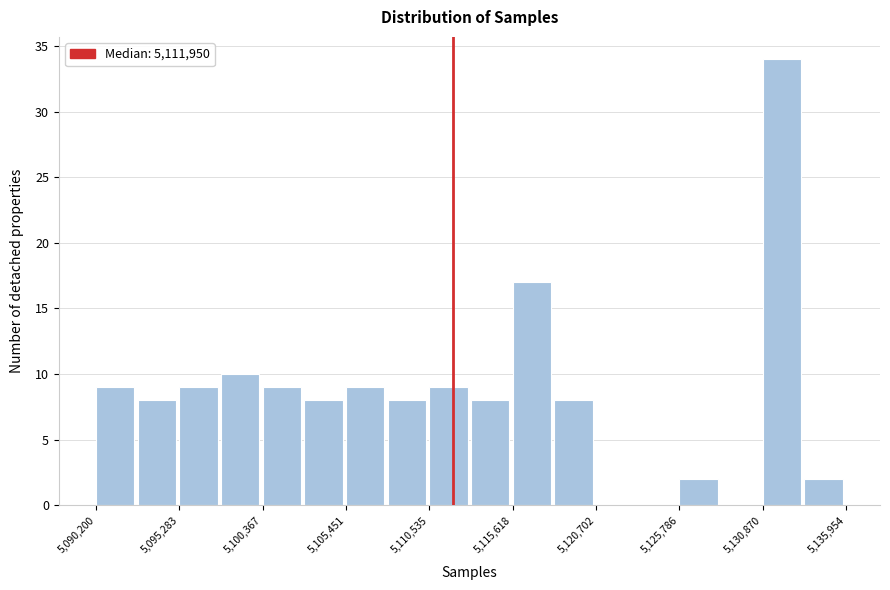

Around what value on the x-axis is the tallest bar? Give the approximate position of its centre, as read against the axis.

5132000